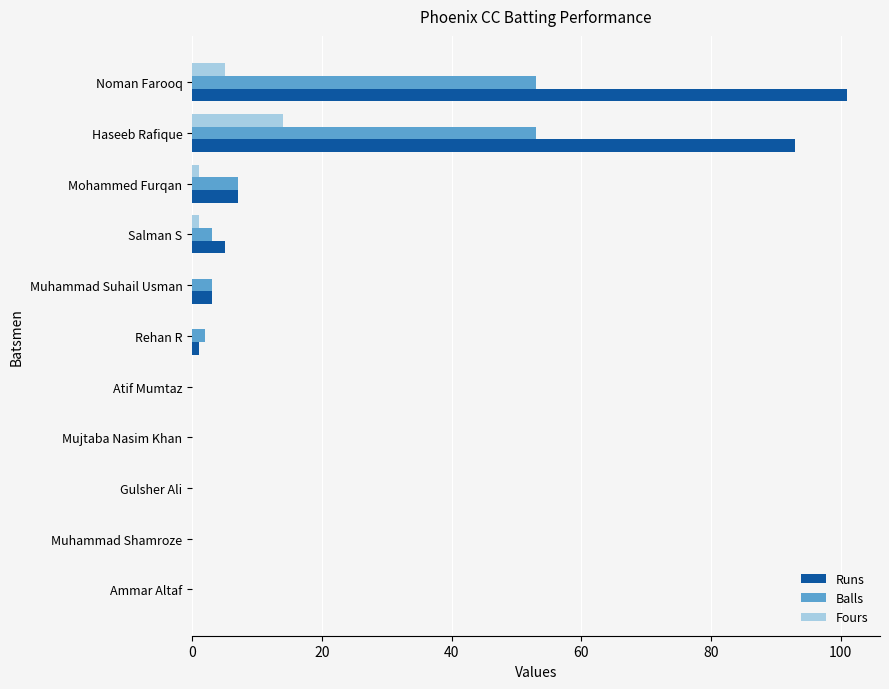

The value of Fours at Haseeb Rafique is 14. True or false?

True